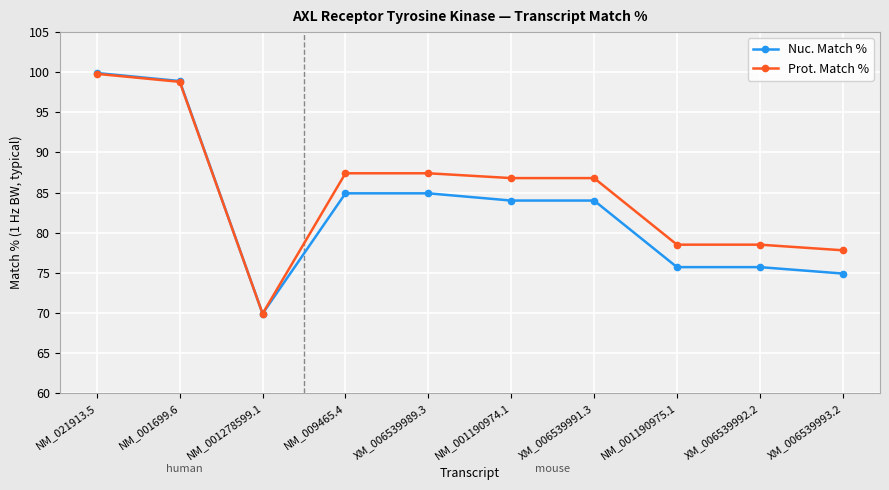

How many distinct data groups are displayed?

2